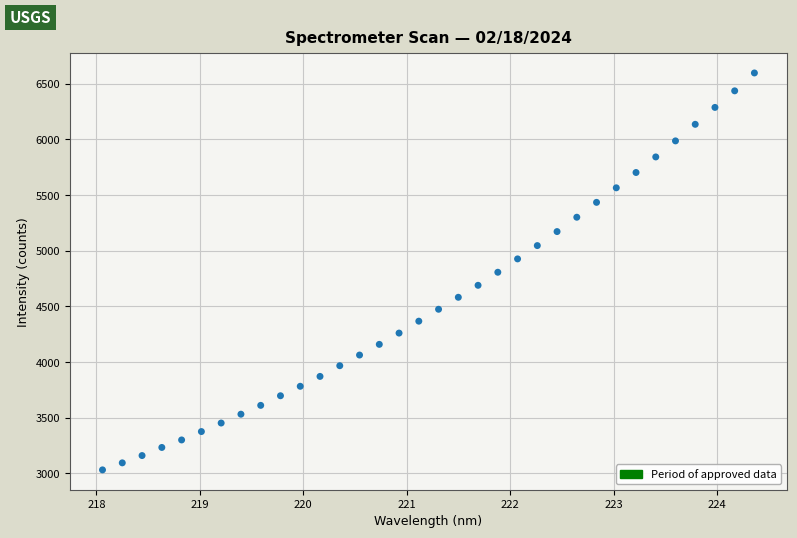

What is the range of X values (max minus min)?

6.3